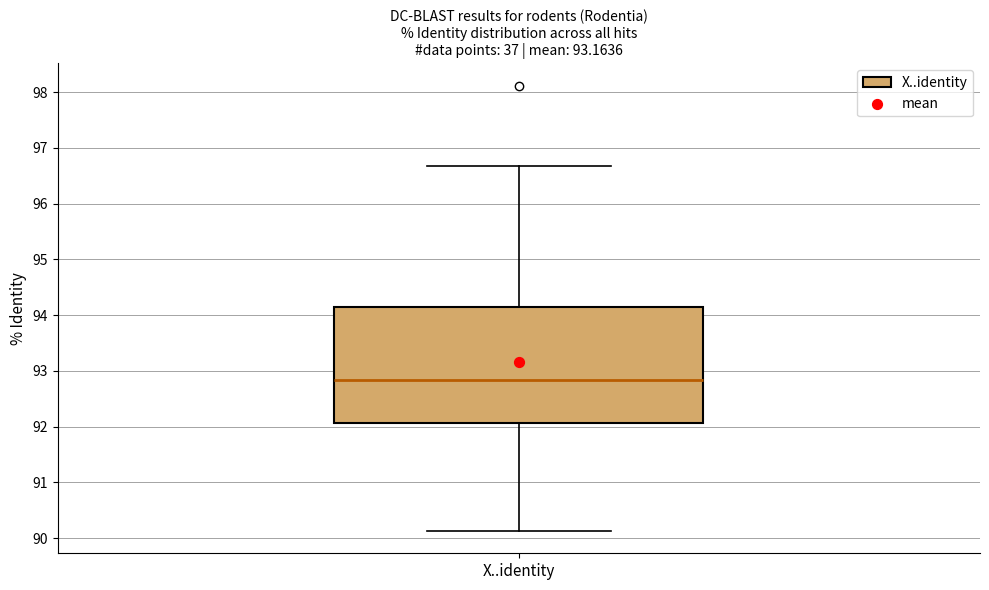

Read this box plot against the y-axis: the position of the median line, the range covered by the box, and the ends of both whiskers. The values are not printed on the chart, so give them approximately, as read against the axis.

median 92.8, box 92.1 to 94.1, whiskers 90.1 to 96.7